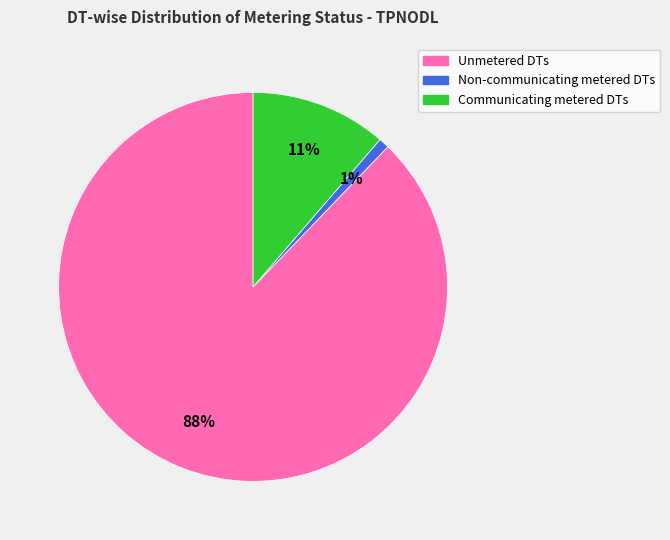

To the nearest percent, what is the combined percentage of Unmetered DTs and Communicating metered DTs?

99%